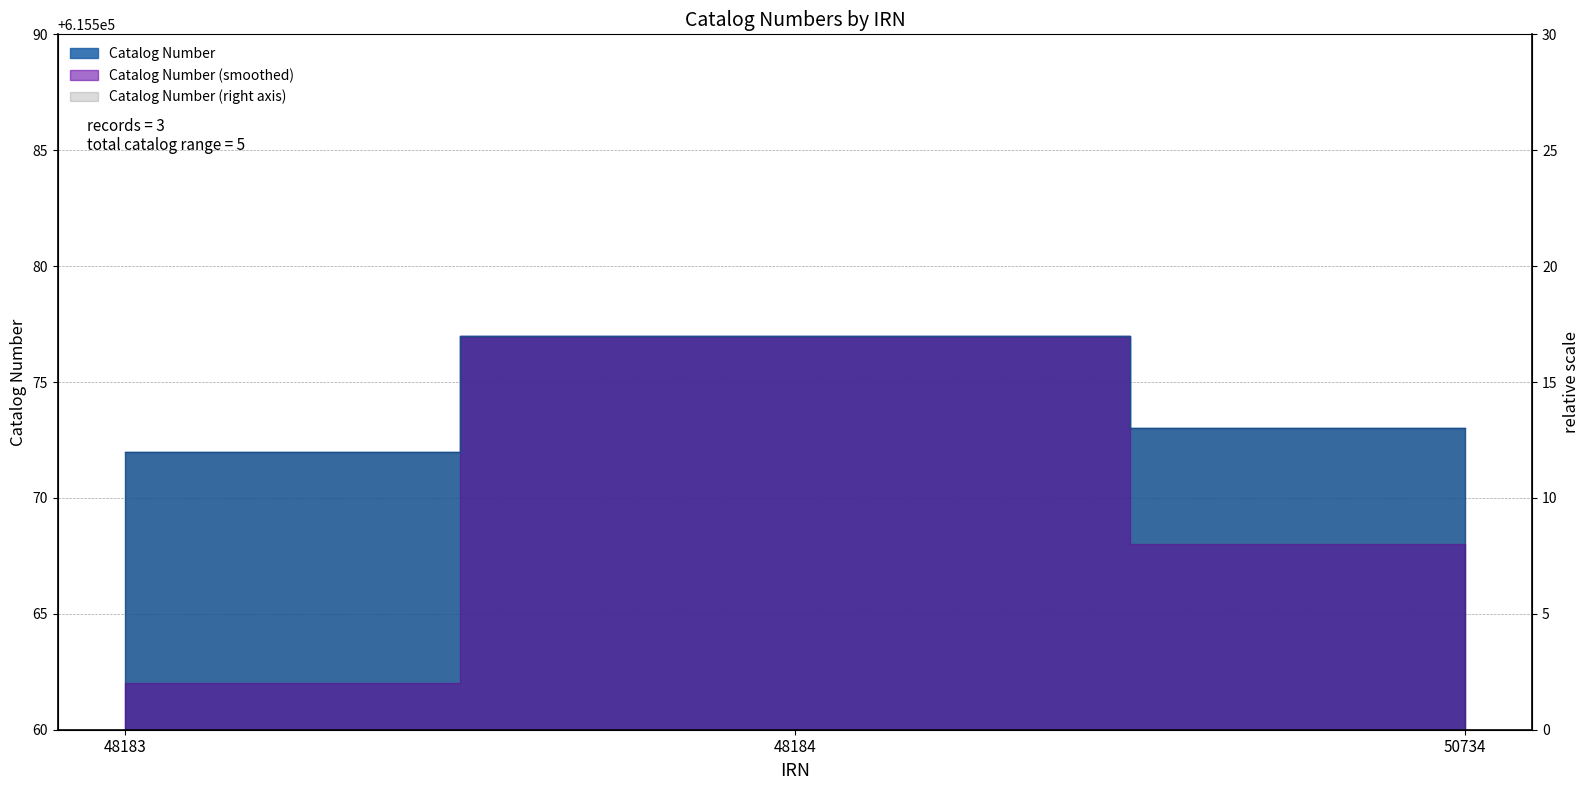

Reading right to left, what are all the values shown in this chart?

50734=615573	48184=615577	48183=615572